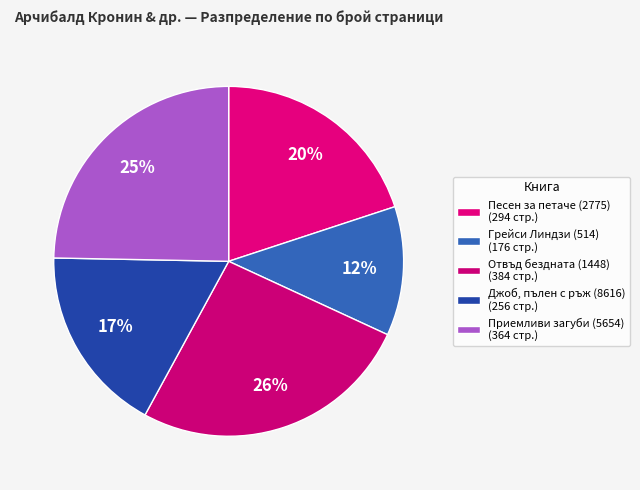

Is Песен за петаче (2775) the majority of the pie?

No